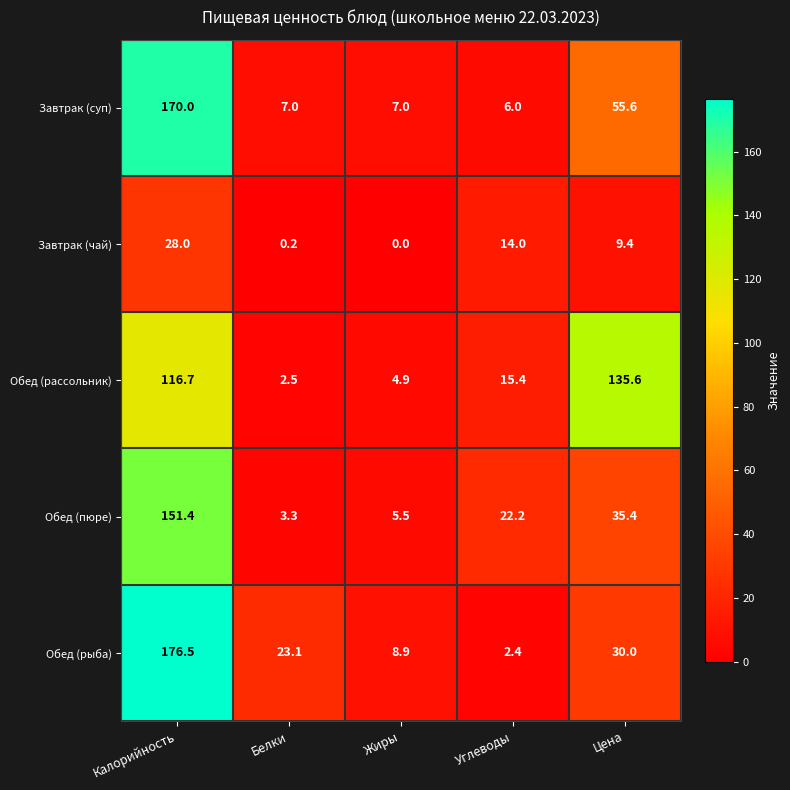

Reading left to right, list all the values displayed in this chart.

Завтрак (суп): 170.0	7.0	7.0	6.0	55.6
Завтрак (чай): 28.0	0.2	0.0	14.0	9.4
Обед (рассольник): 116.7	2.5	4.9	15.4	135.6
Обед (пюре): 151.4	3.3	5.5	22.2	35.4
Обед (рыба): 176.5	23.1	8.9	2.4	30.0